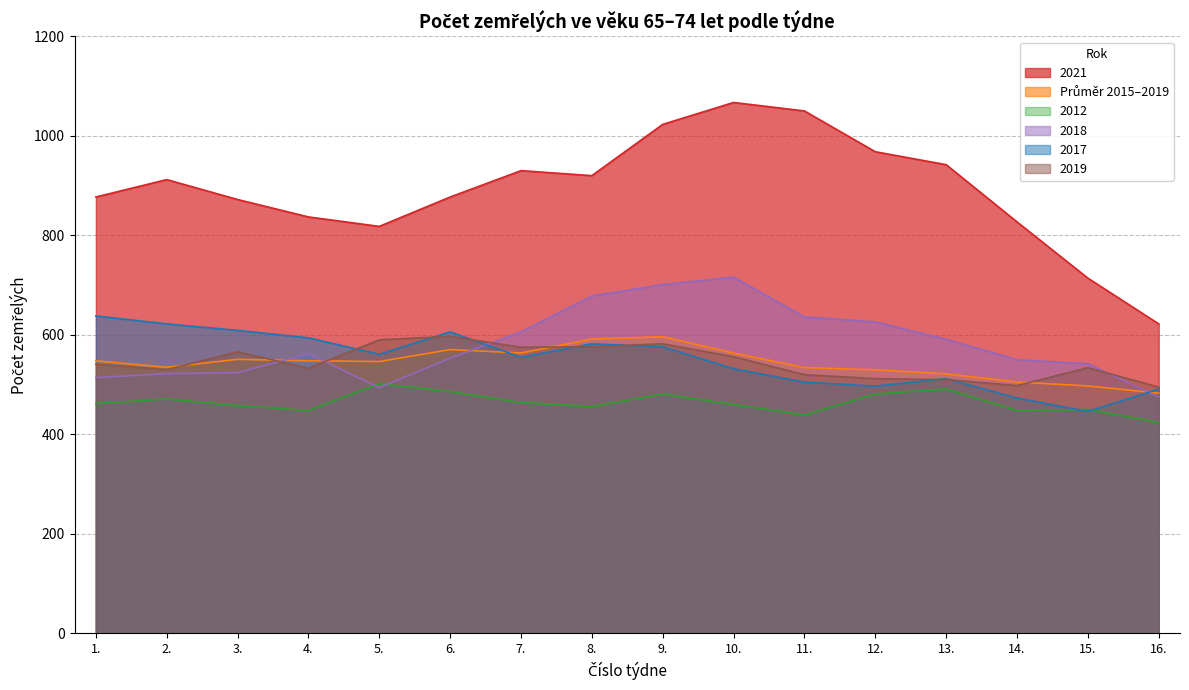

True or false: 2018 has a value of 987.7 at 9..

False